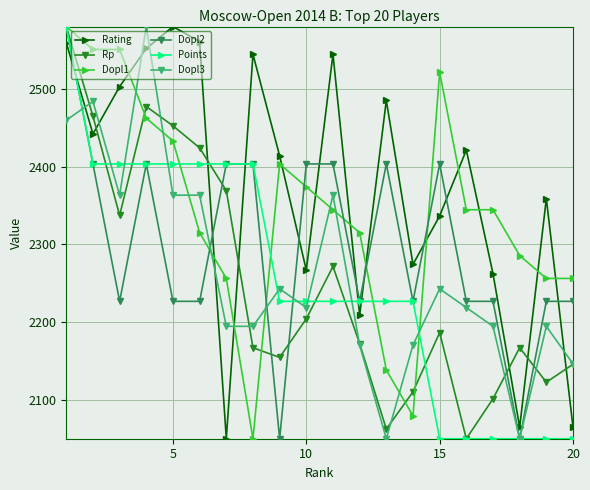

Which series has the largest total across all categories?

Rating